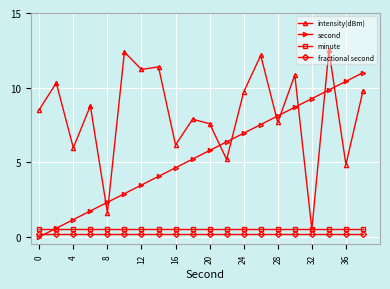

Is this an area chart (filled region under the line)?

No